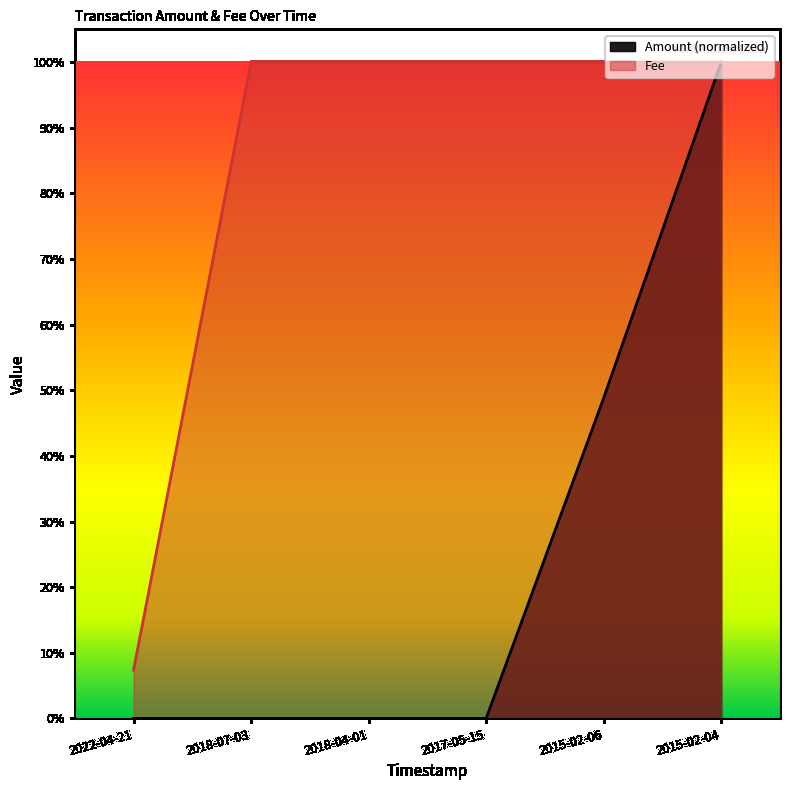

How many lines are shown in the chart?

2